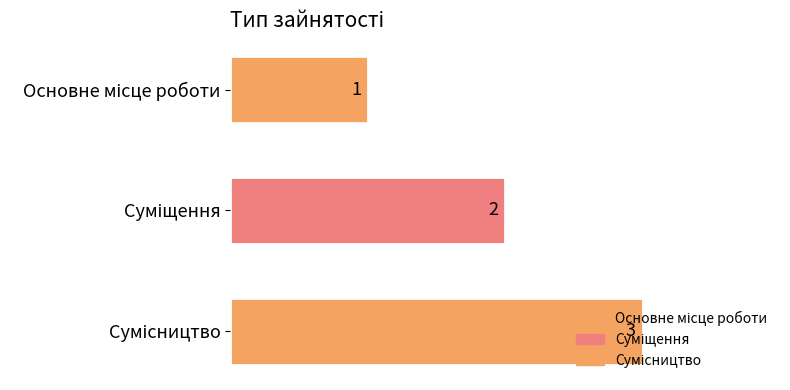

Count the values in the range 1 to 3.

3